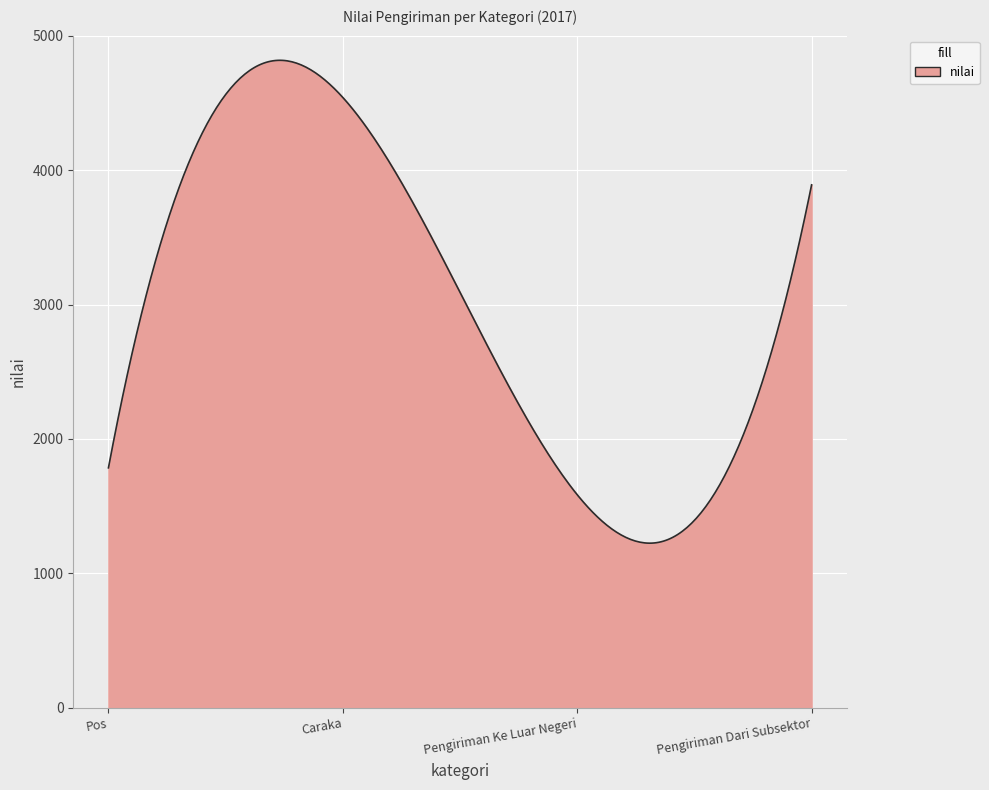

What is the difference between the maximum and minimum values?

3591.8